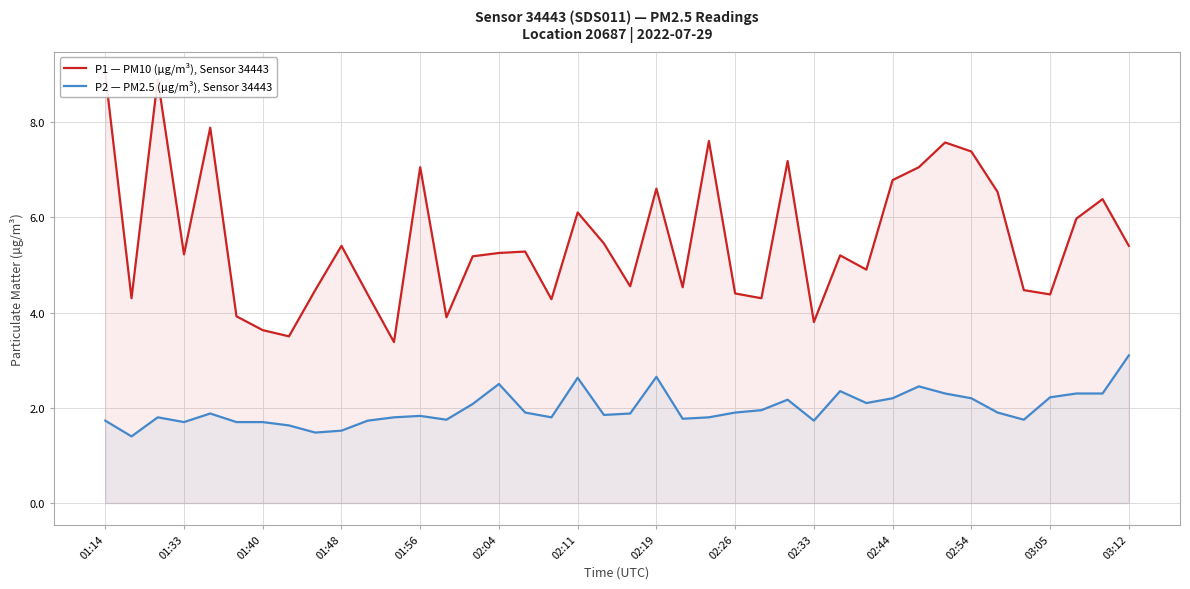

Is it true that P2 — PM2.5 (µg/m³), Sensor 34443 equals 1.3 at 02:04?

False